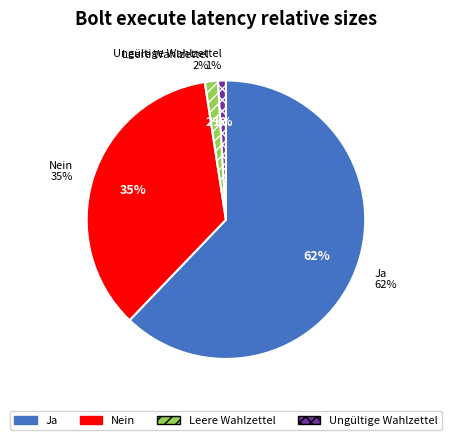

How many segments does this pie chart have?

4